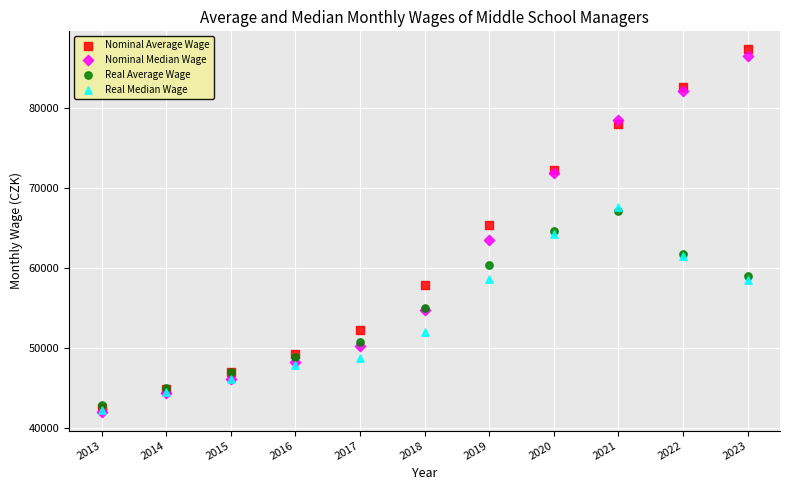

Which series has the widest spread of Y values?

Nominal Average Wage